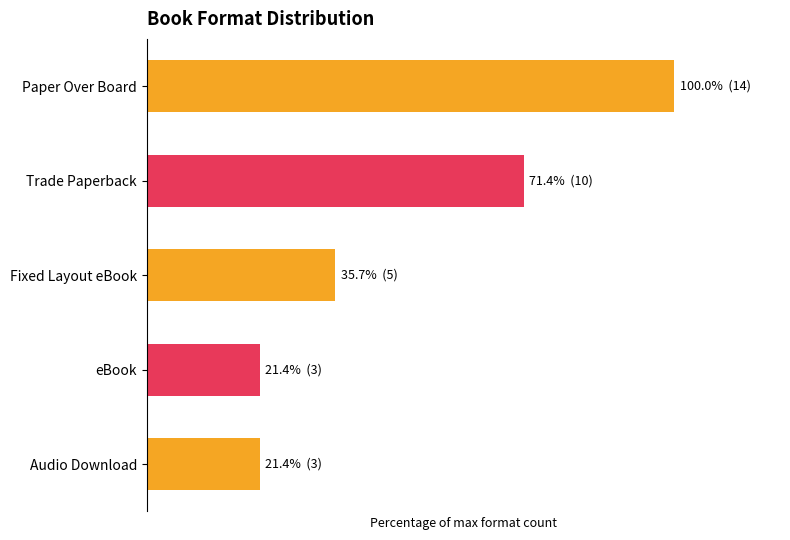

Are the bars grouped side by side (vs. stacked)?

No